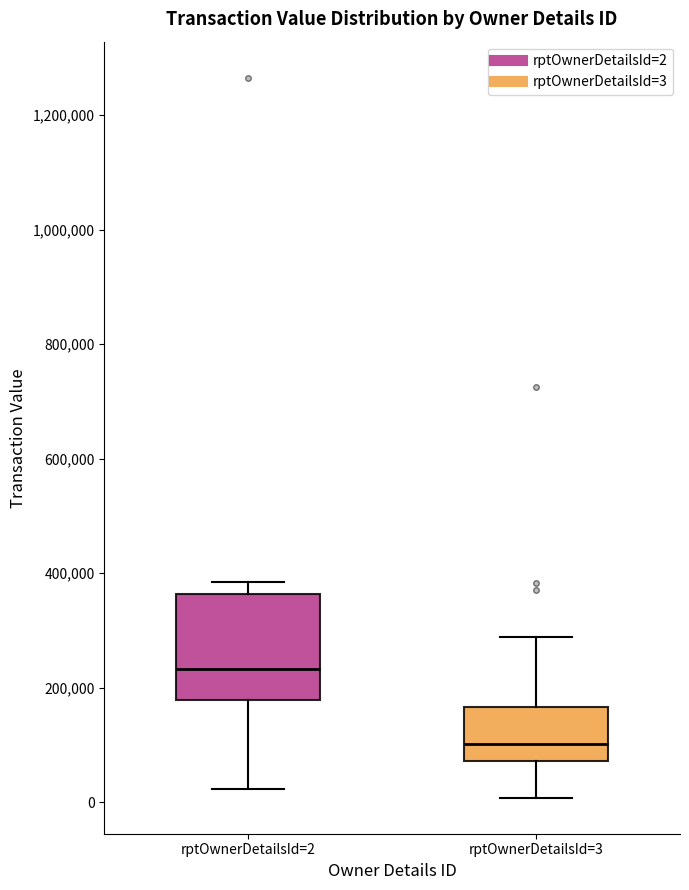

Which box has the lowest median line?

rptOwnerDetailsId=3